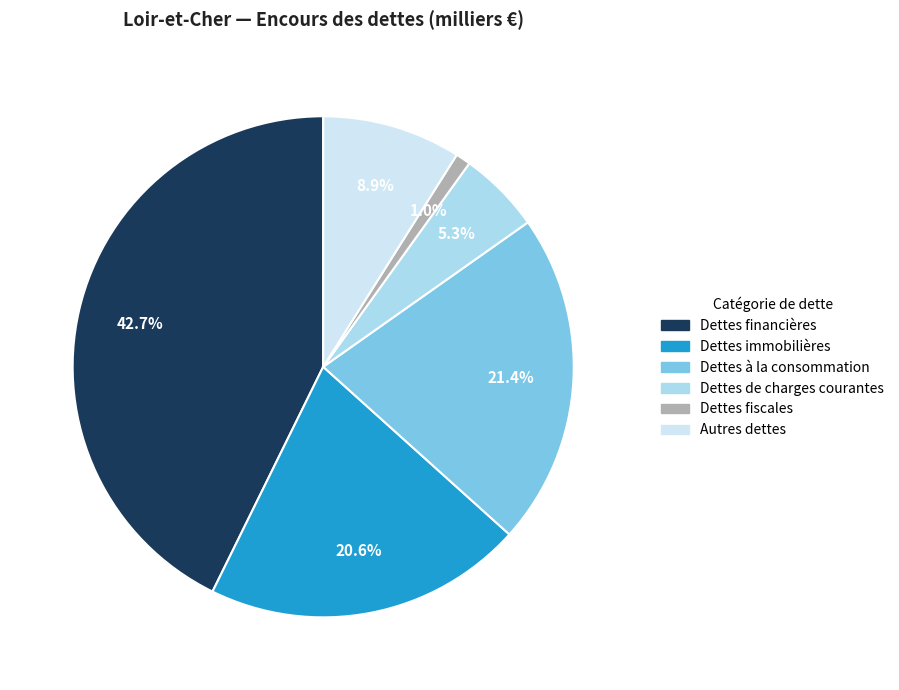

Which has a higher value, Dettes immobilières or Dettes financières?

Dettes financières